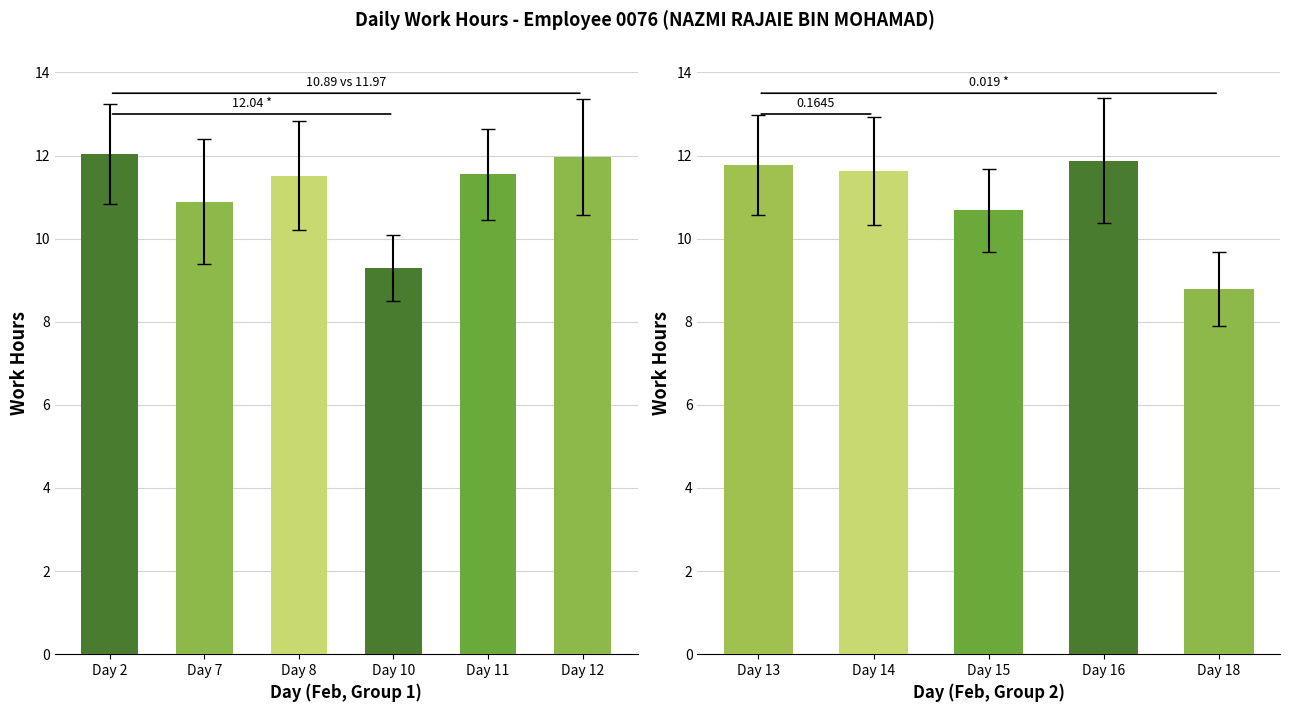

Which series has the largest total across all categories?

Work Hours